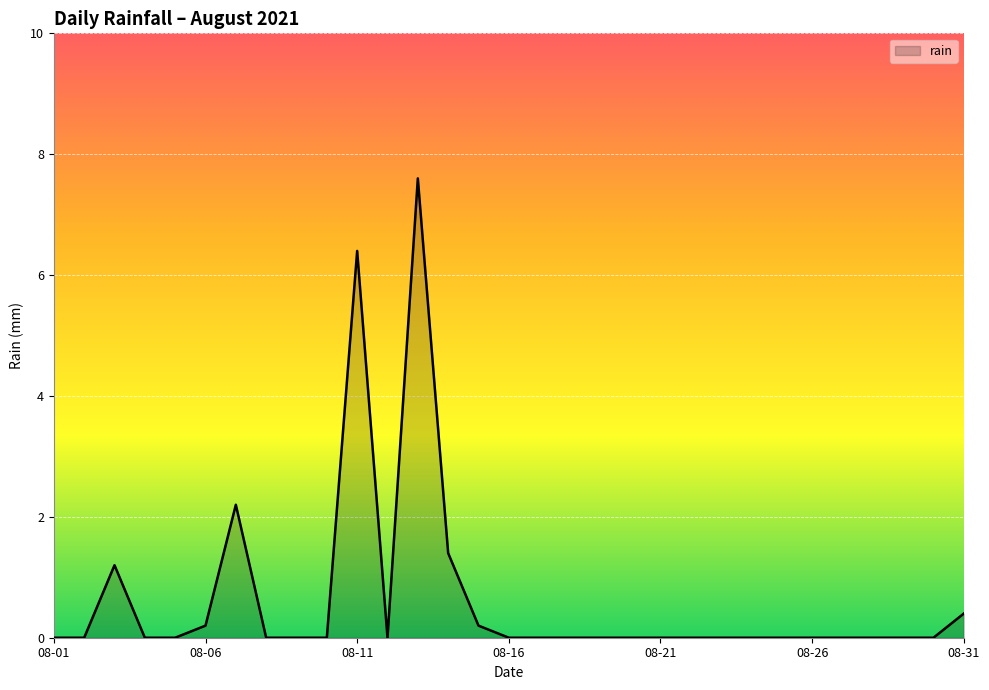

What is the greatest value displayed?

7.6